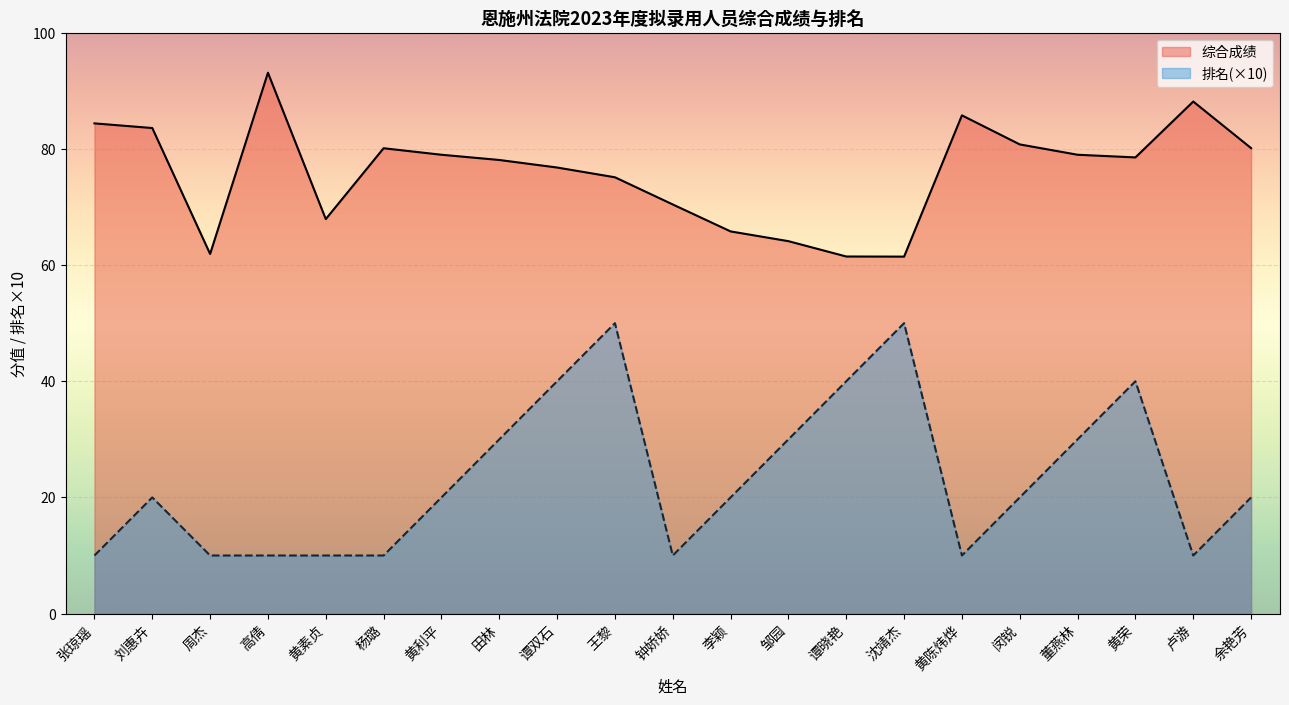

How many lines are shown in the chart?

2